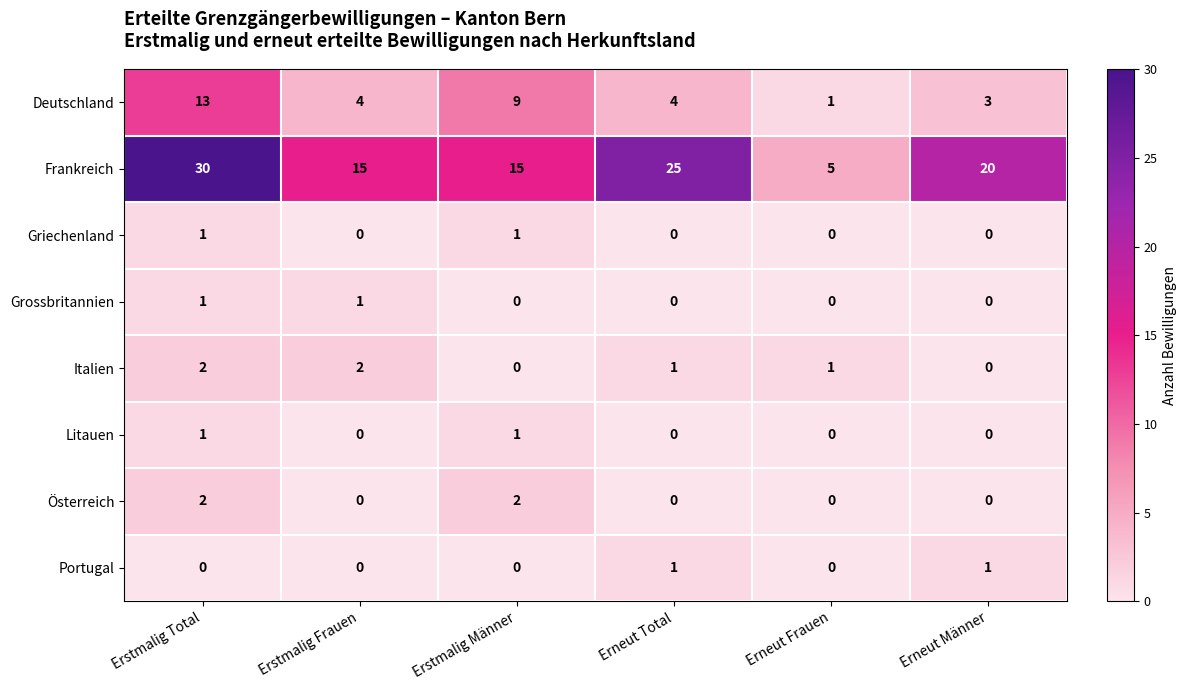

Is it true that Grossbritannien equals 0 at Erstmalig Frauen?

False